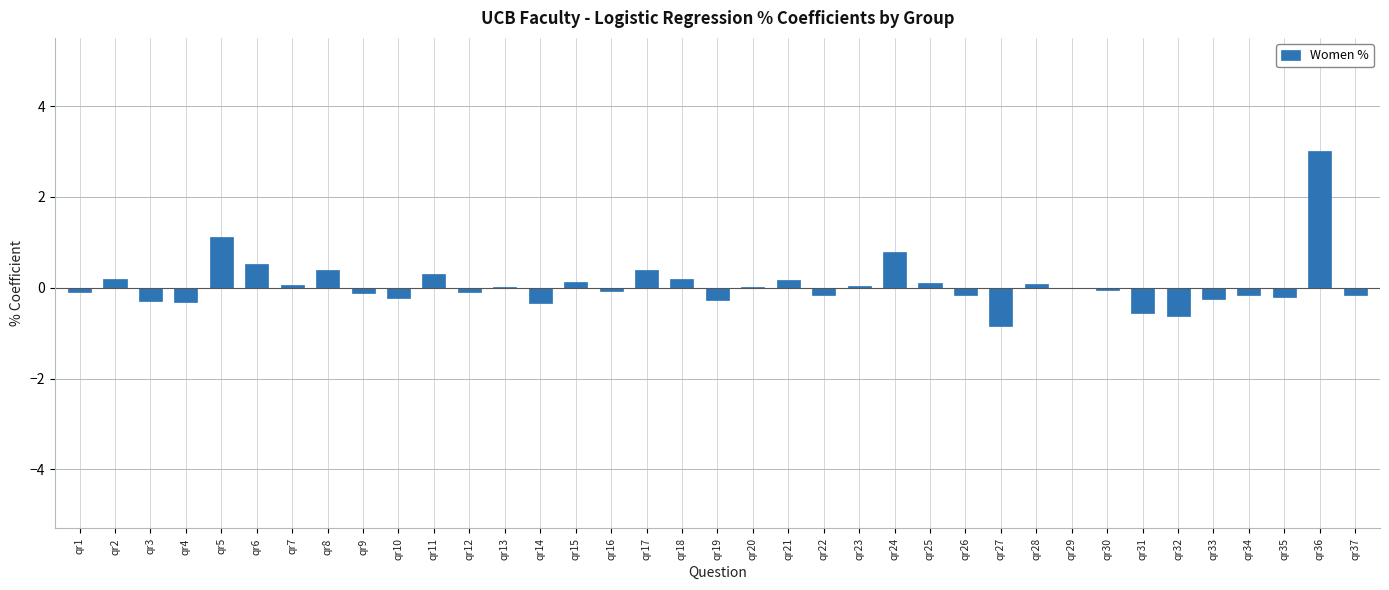

What is the average value?

0.1